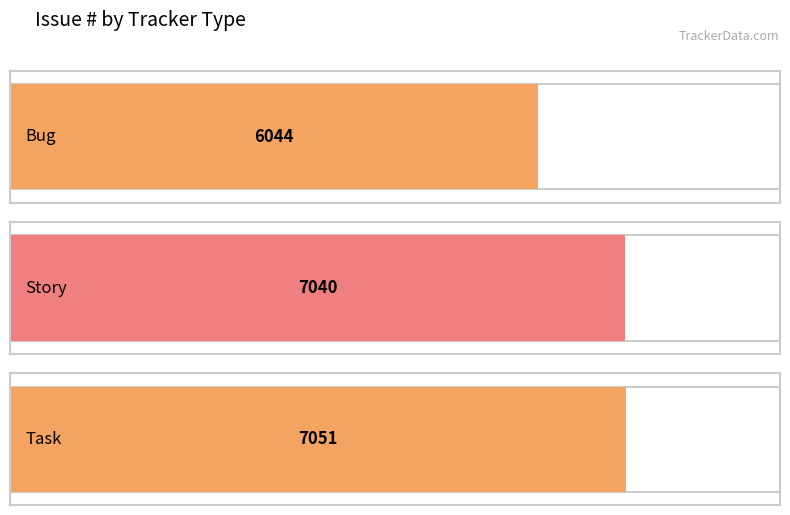

Rank the categories by value from highest to lowest.

Task, Story, Bug